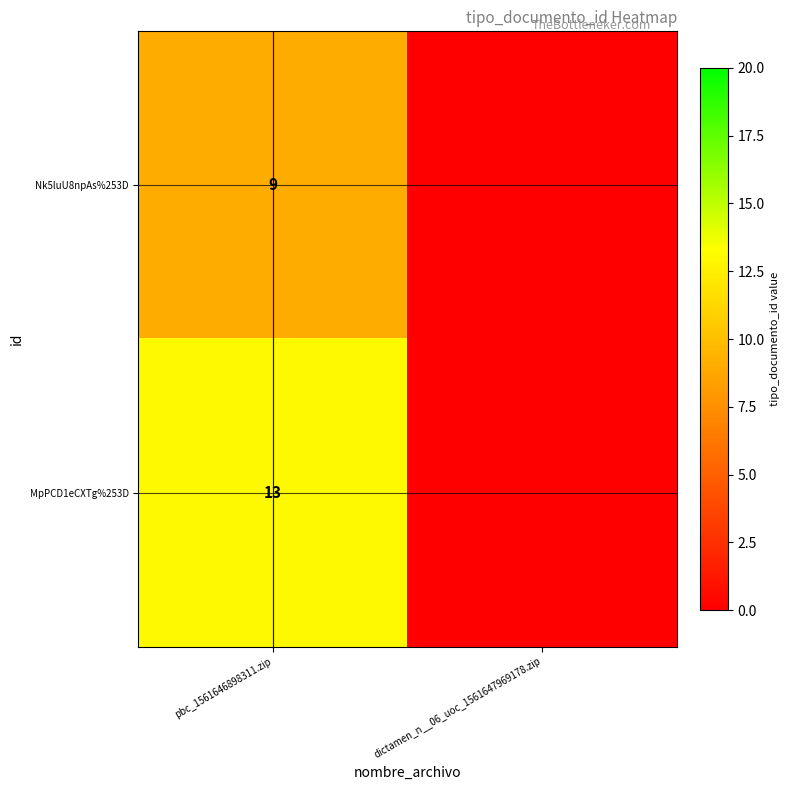

What is the difference between the highest and lowest values at pbc_1561646898311.zip?

4